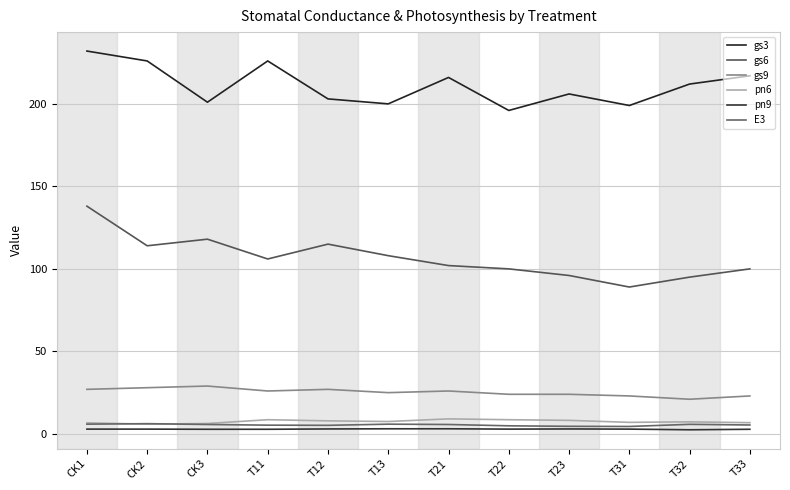

The value of gs6 at T12 is 115.0. True or false?

True